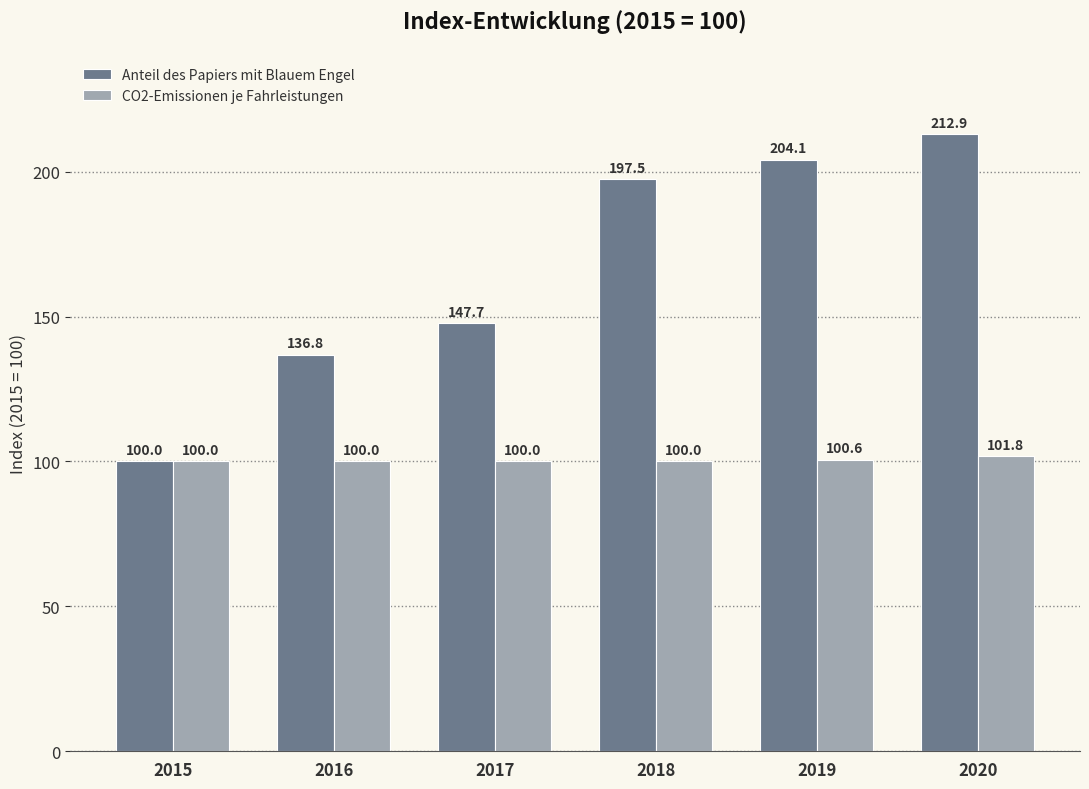

The CO2-Emissionen je Fahrleistungen series shows 100.6 at 2019. True or false?

True